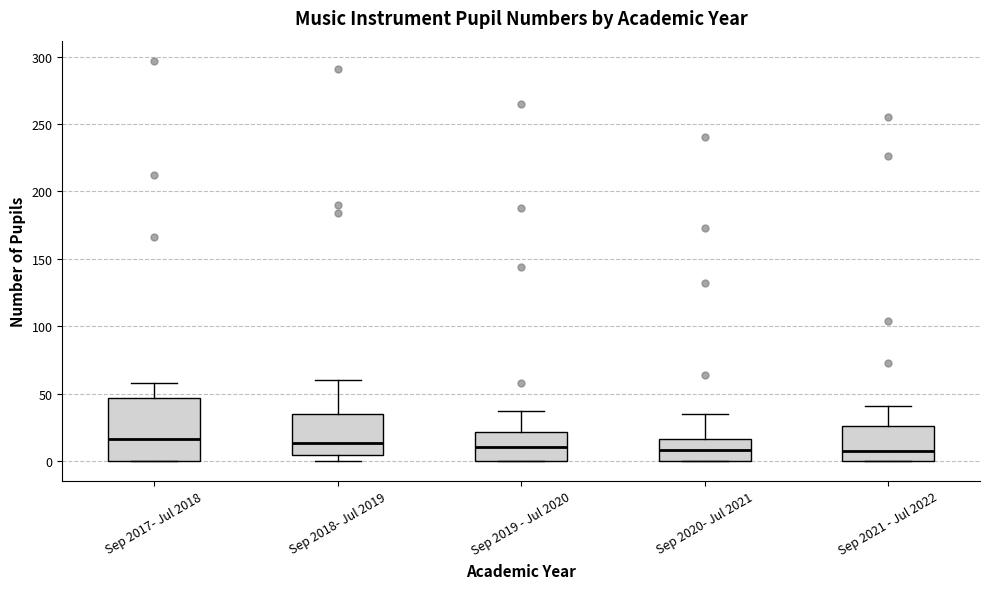

Reading left to right, read every box against the y-axis: the position of its median line, the range the box covers, and the ends of its whiskers. The values are not printed on the chart, so give them approximately, as read against the axis.

Sep 2017- Jul 2018: median 15, box 0 to 45, whiskers 0 to 60
Sep 2018- Jul 2019: median 15, box 5 to 35, whiskers 0 to 60
Sep 2019 - Jul 2020: median 10, box 0 to 20, whiskers 0 to 35
Sep 2020- Jul 2021: median 10, box 0 to 15, whiskers 0 to 35
Sep 2021 - Jul 2022: median 5, box 0 to 25, whiskers 0 to 40